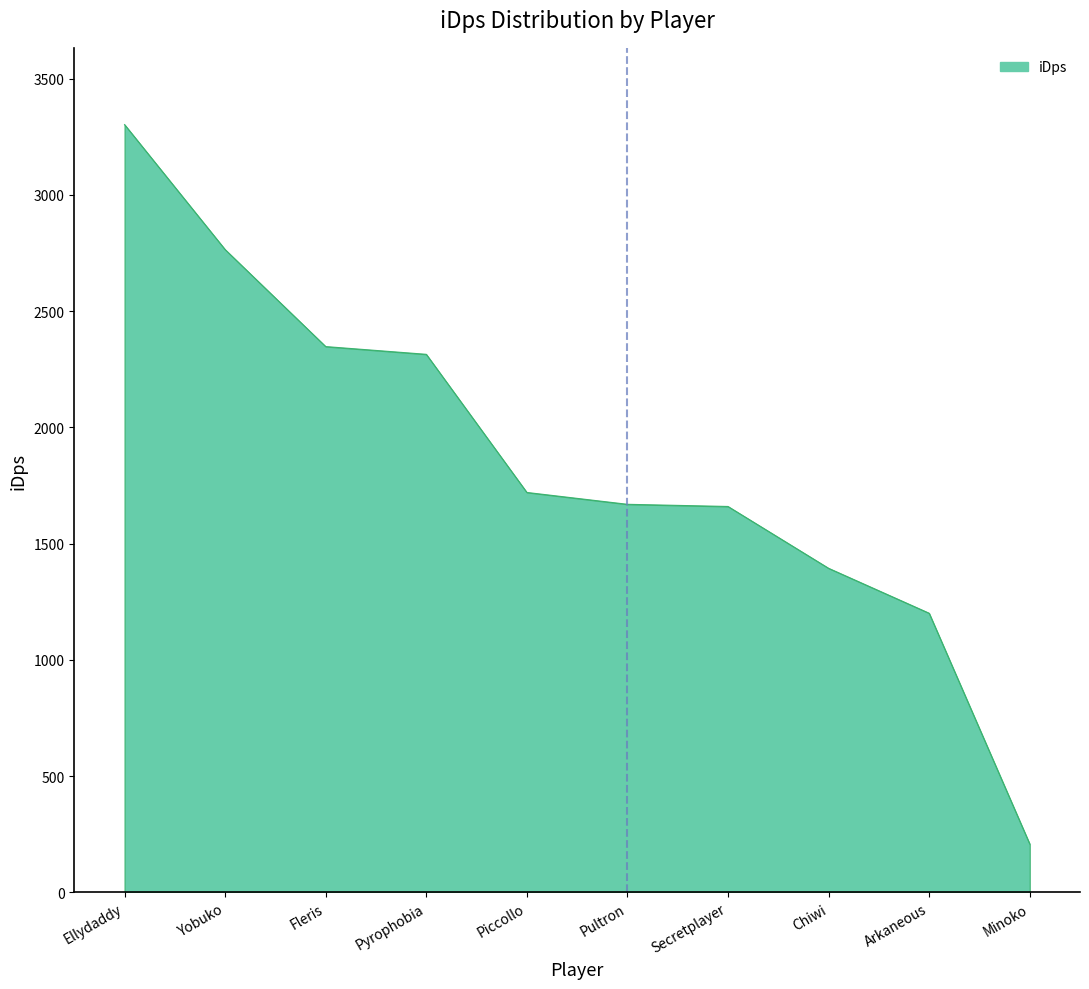

Is it true that the value at Minoko is 322.7?

False